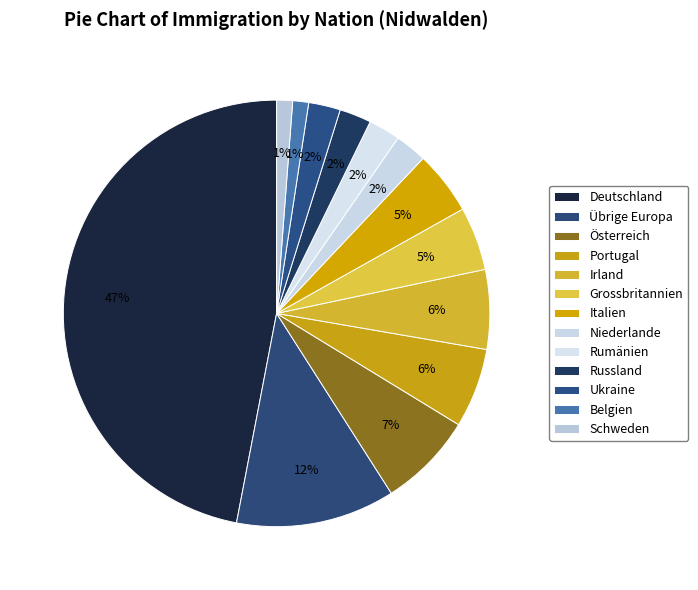

Between Grossbritannien and Russland, which is larger?

Grossbritannien